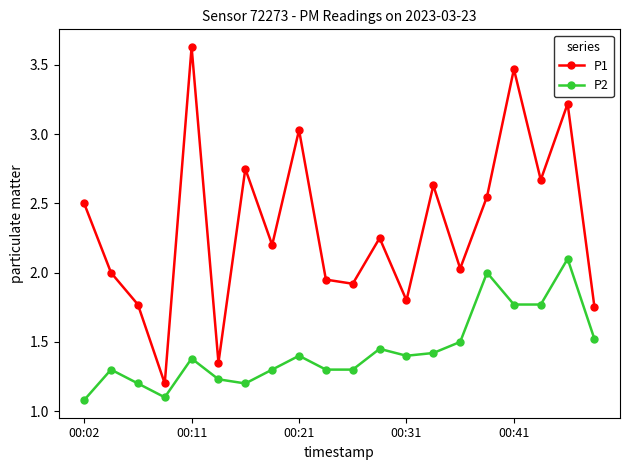

What is the difference between the maximum and minimum values in the P2 series?

1.0